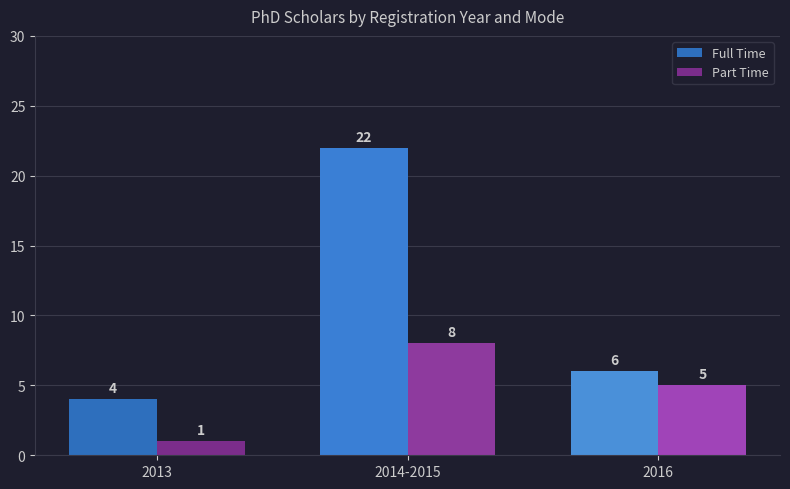

Which series has the largest total across all categories?

Full Time